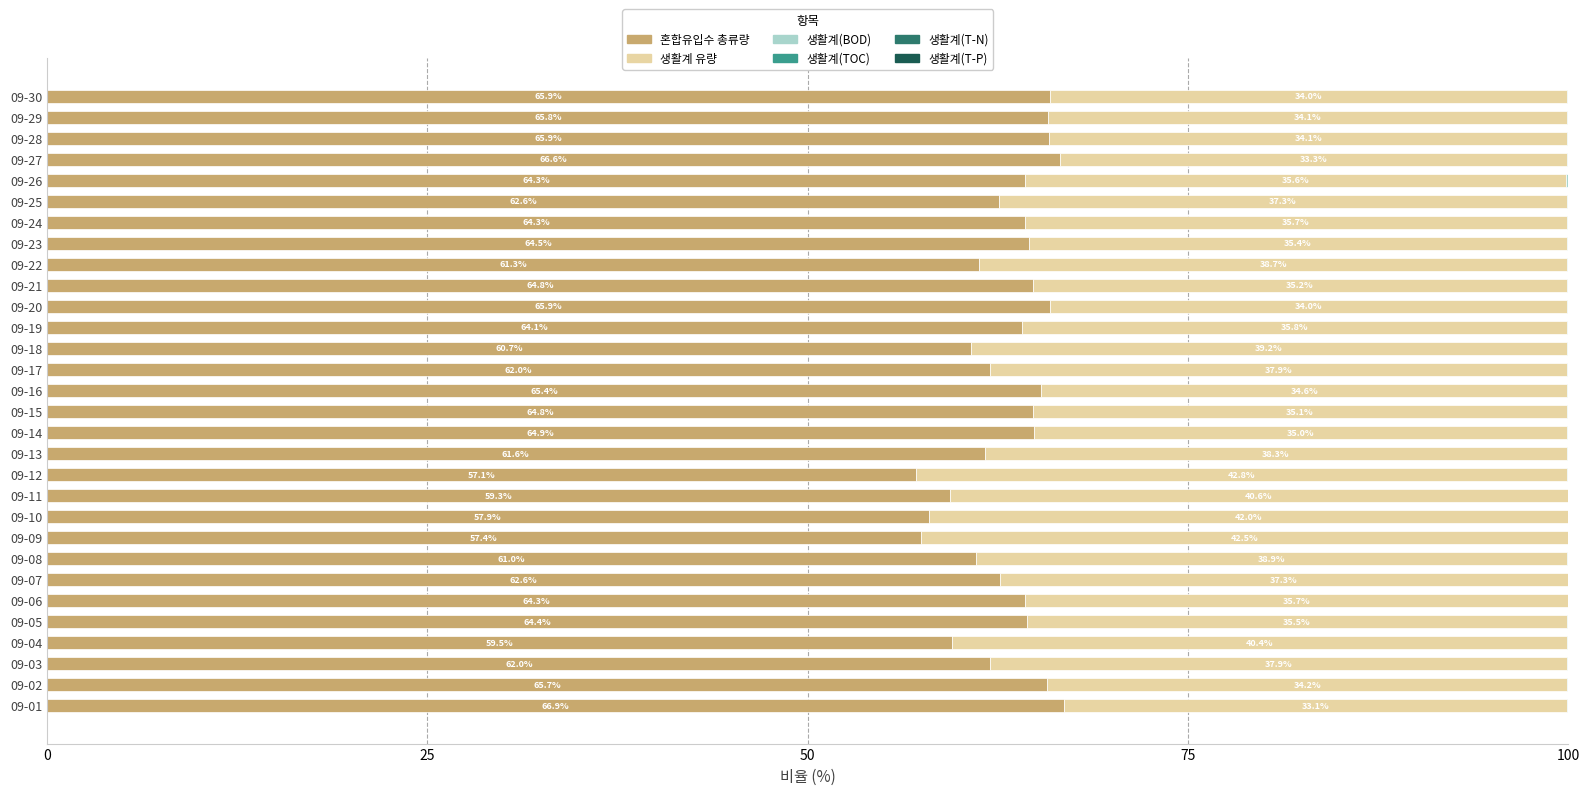

What is the sum of all 혼합유입수 총류량 values?

1893.6